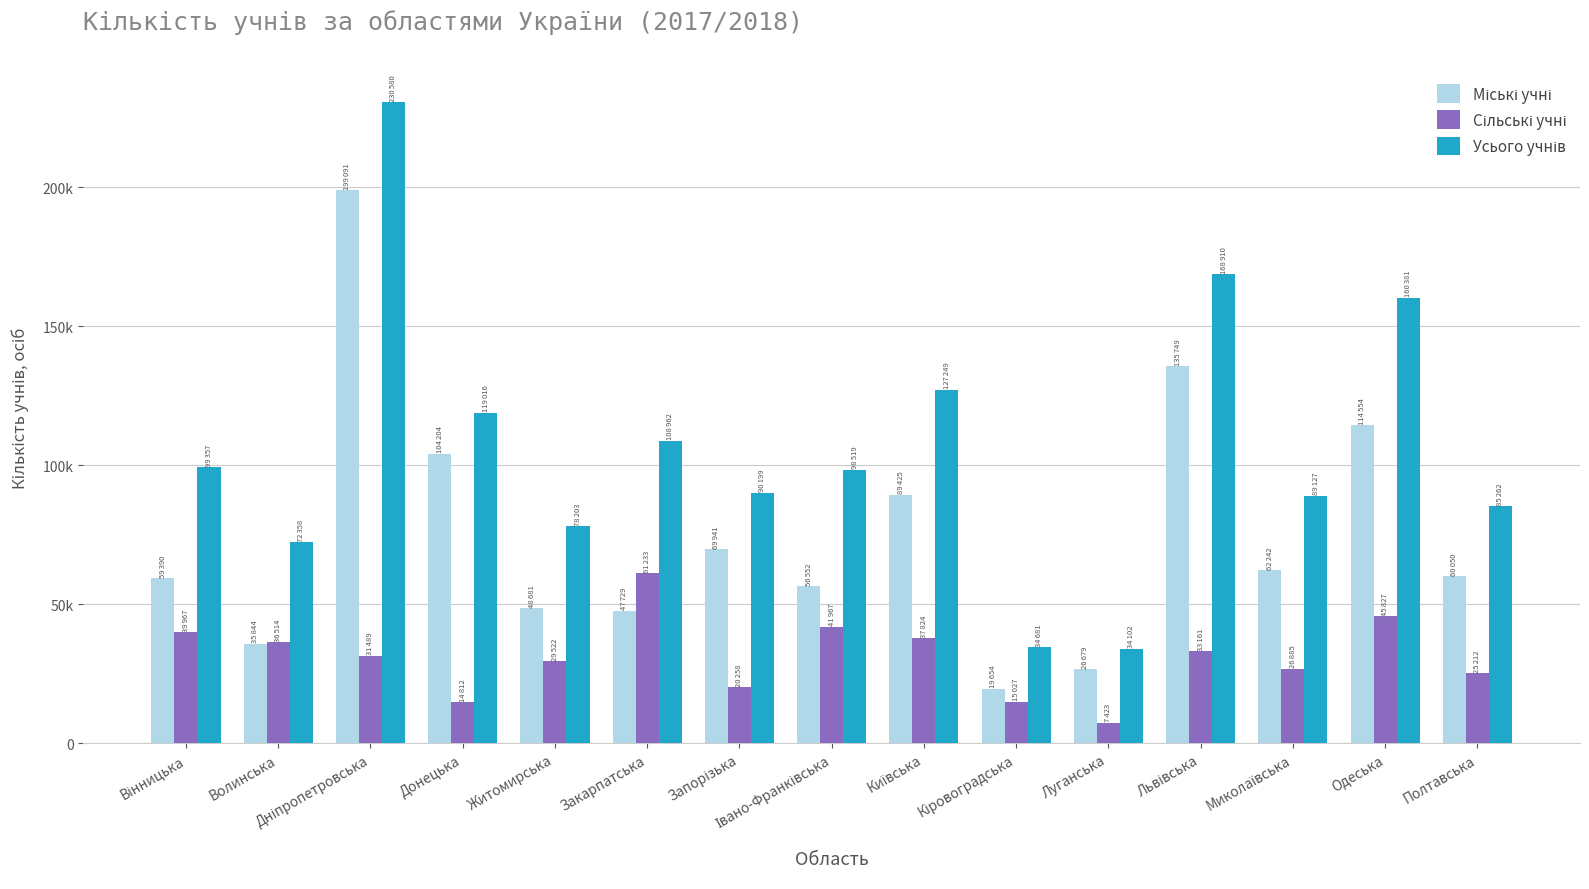

Are the bars horizontal?

No